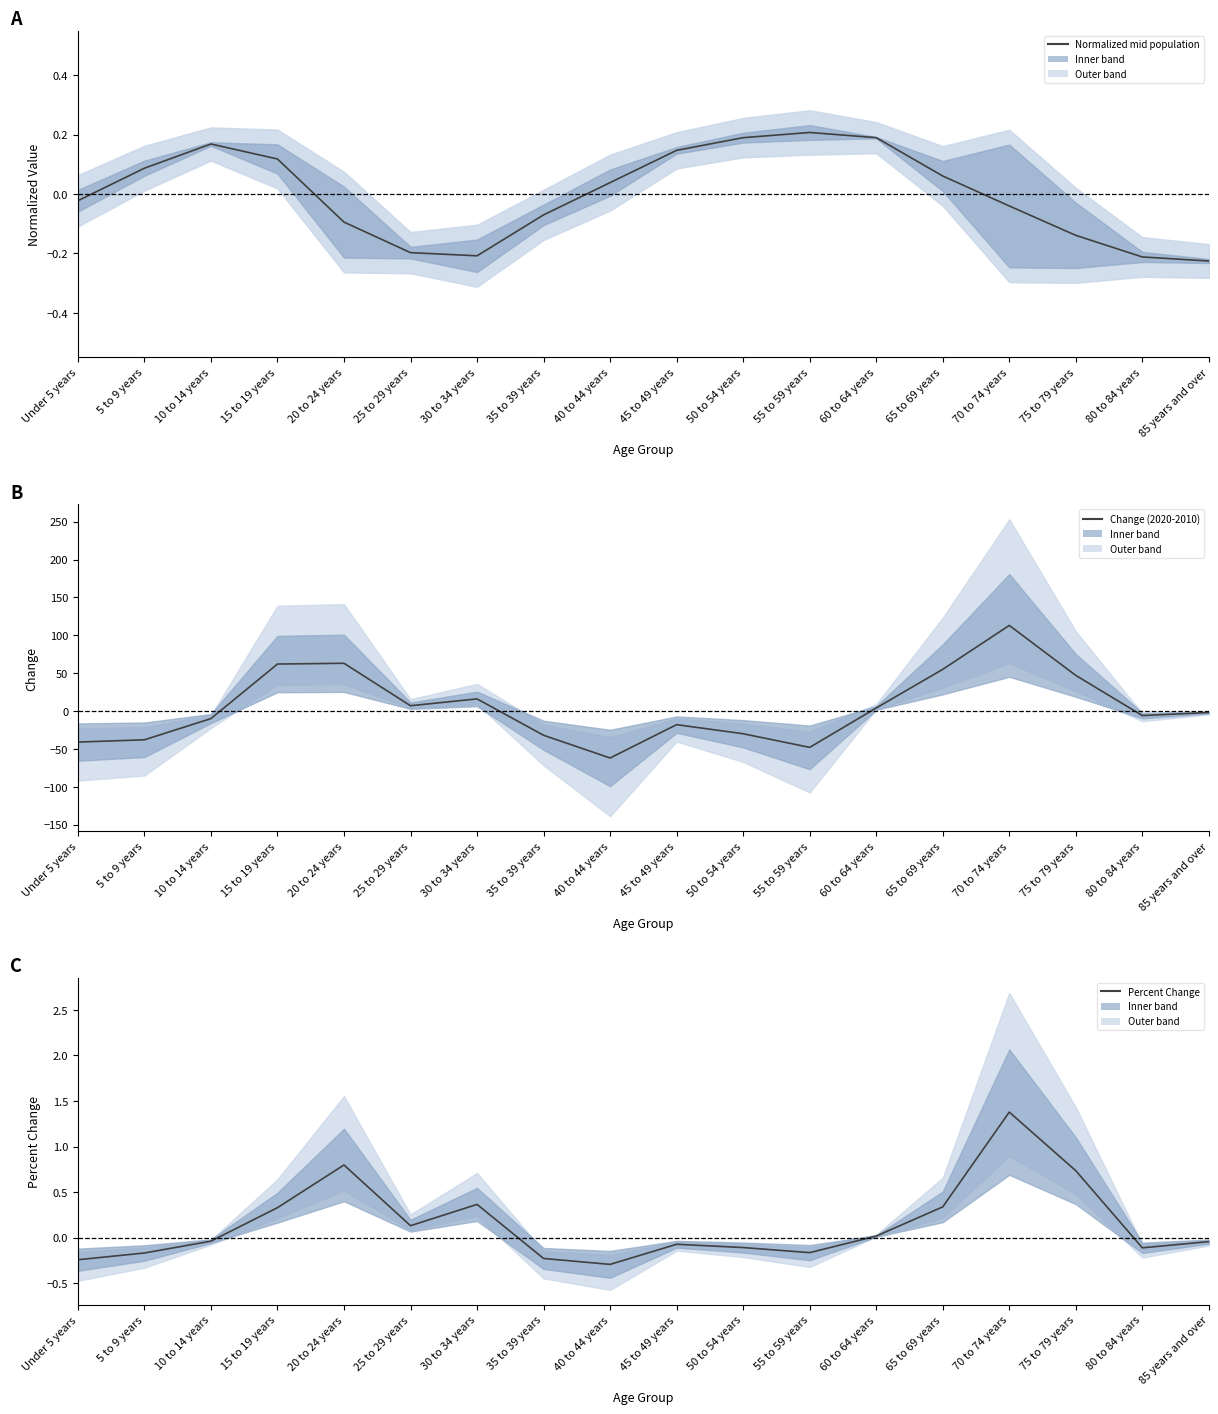

What is the maximum value shown in the chart?

113.0